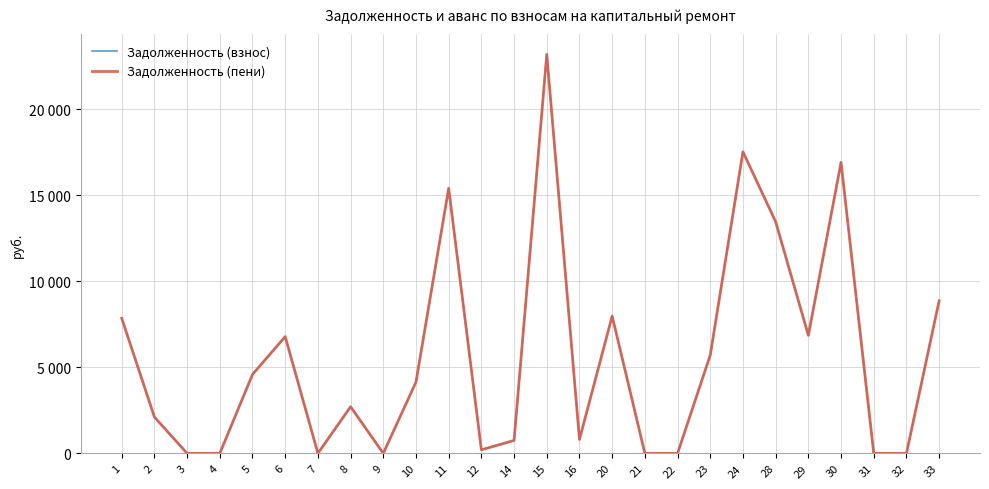

List the labels in order of Задолженность (пени) value, smallest first.

3, 4, 7, 9, 21, 22, 31, 32, 12, 14, 16, 2, 8, 10, 5, 23, 6, 29, 1, 20, 33, 28, 11, 30, 24, 15